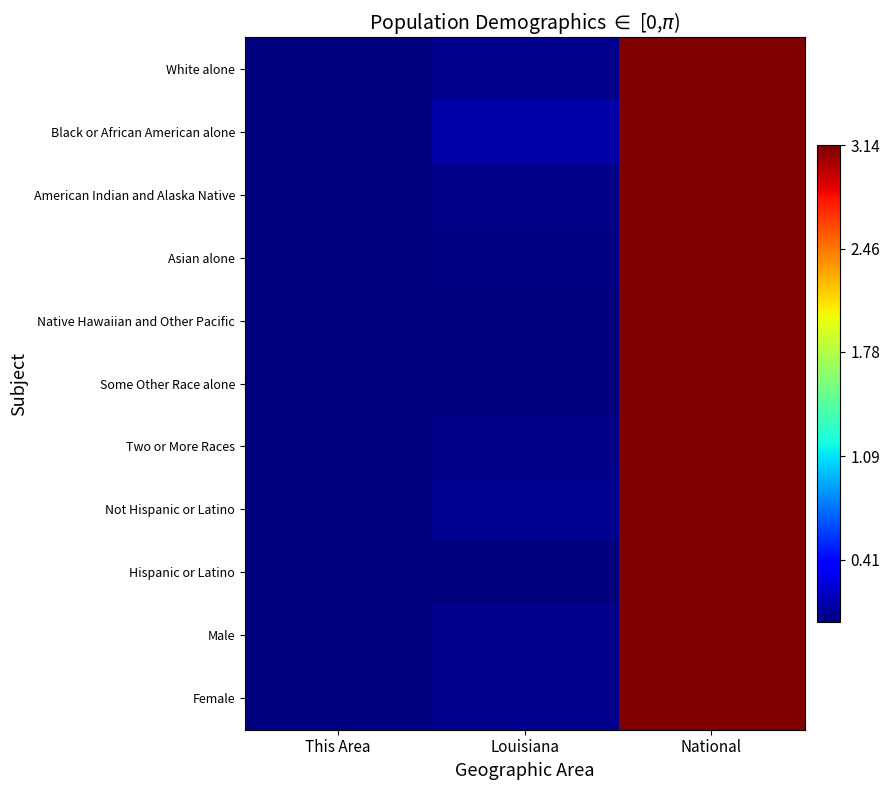

Reading left to right, transcribe all the data shown in this chart.

White alone: This Area=0.0	Louisiana=0.0	National=3.1
Black or African American alone: This Area=0.0	Louisiana=0.1	National=3.1
American Indian and Alaska Native: This Area=0.0	Louisiana=0.0	National=3.1
Asian alone: This Area=0.0	Louisiana=0.0	National=3.1
Native Hawaiian and Other Pacific: This Area=0.0	Louisiana=0.0	National=3.1
Some Other Race alone: This Area=0.0	Louisiana=0.0	National=3.1
Two or More Races: This Area=0.0	Louisiana=0.0	National=3.1
Not Hispanic or Latino: This Area=0.0	Louisiana=0.1	National=3.1
Hispanic or Latino: This Area=0.0	Louisiana=0.0	National=3.1
Male: This Area=0.0	Louisiana=0.0	National=3.1
Female: This Area=0.0	Louisiana=0.0	National=3.1